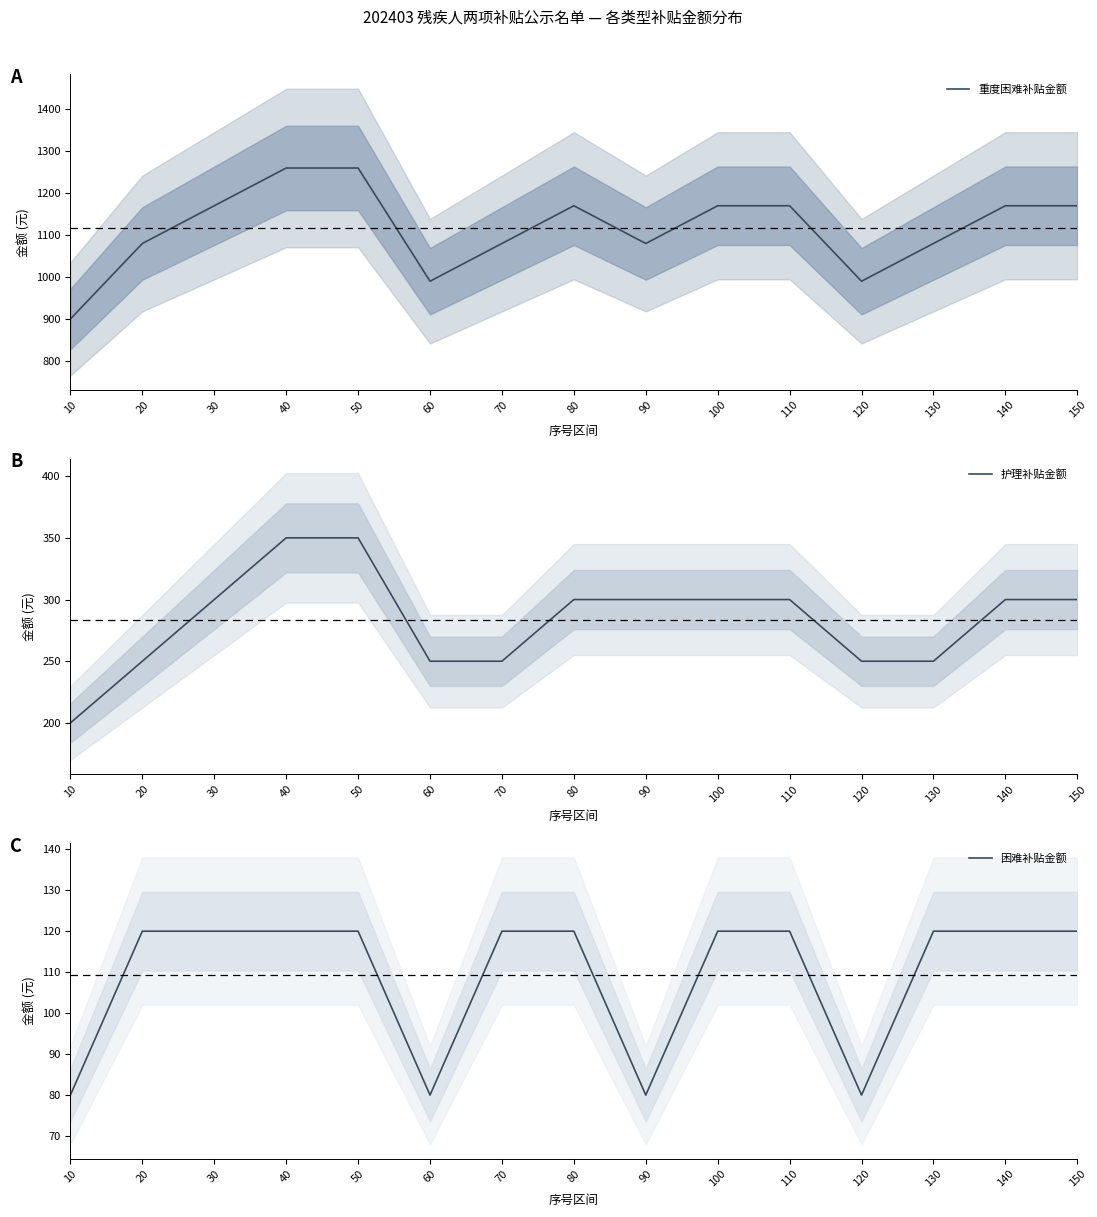

How many lines are shown in the chart?

3